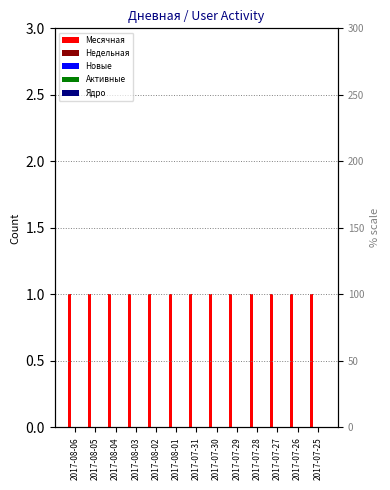

List the series in order of their peak value, highest first.

Месячная, Недельная, Новые, Активные, Ядро